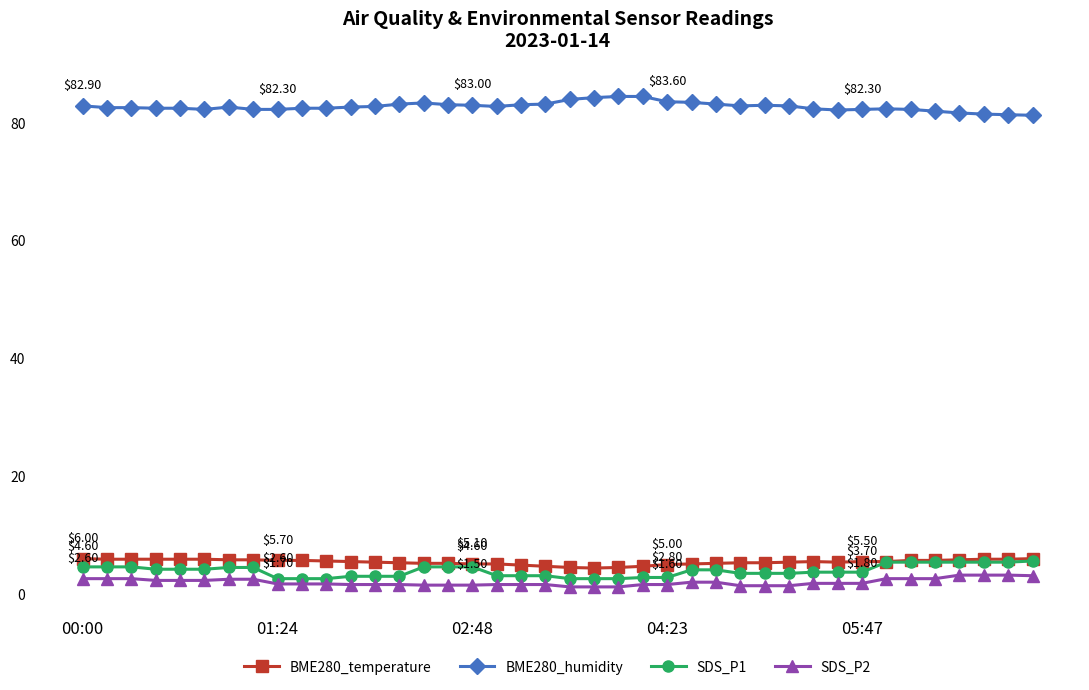

Does the chart display data point markers on the line(s)?

Yes